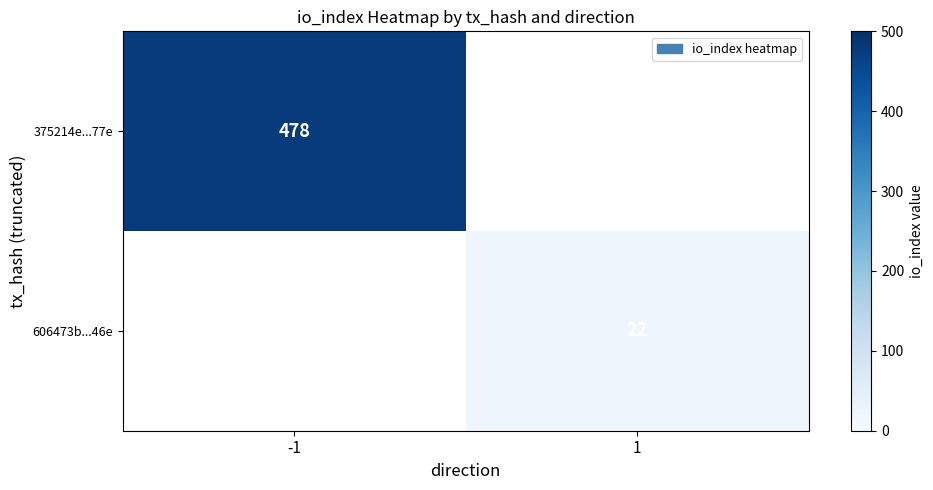

The value of 606473b...46e at 1 is 22. True or false?

True